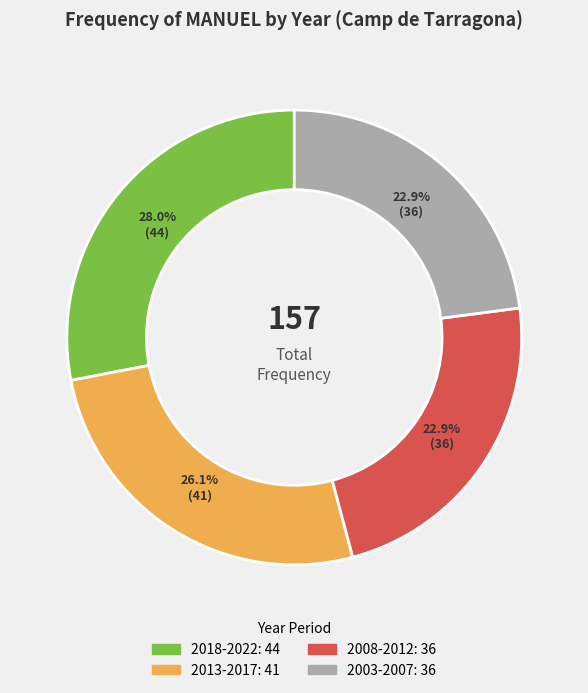

Does any single category account for the majority?

No